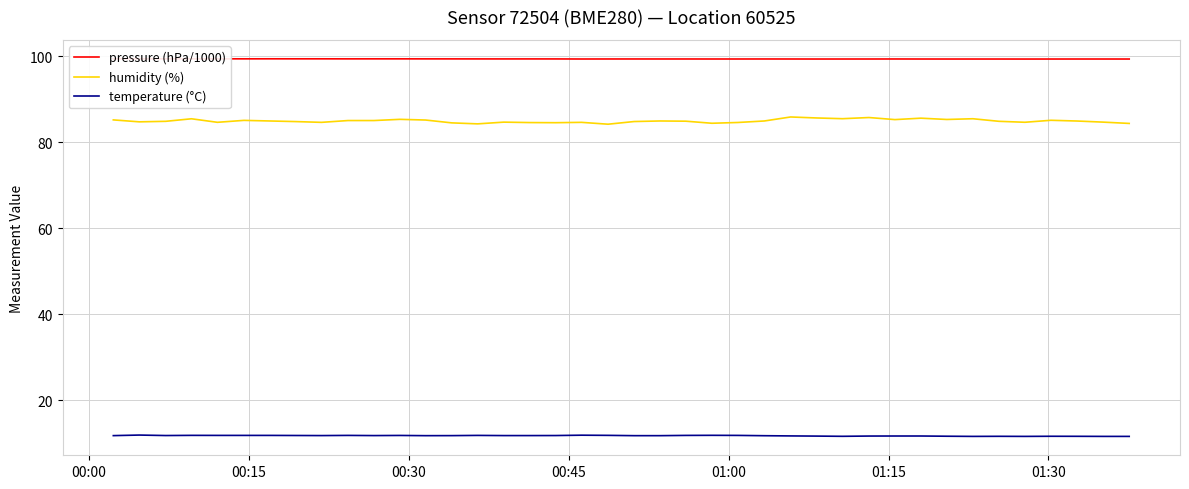

What is the lowest value of the humidity (%) series?

84.2